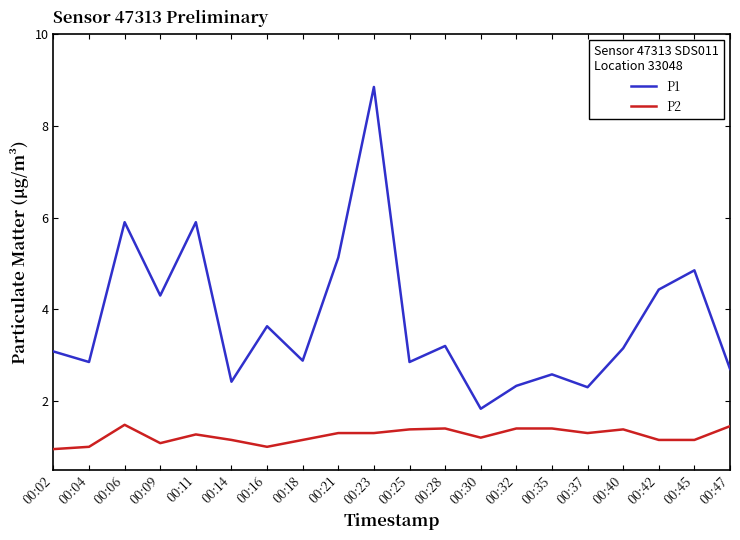

Is this an area chart (filled region under the line)?

No